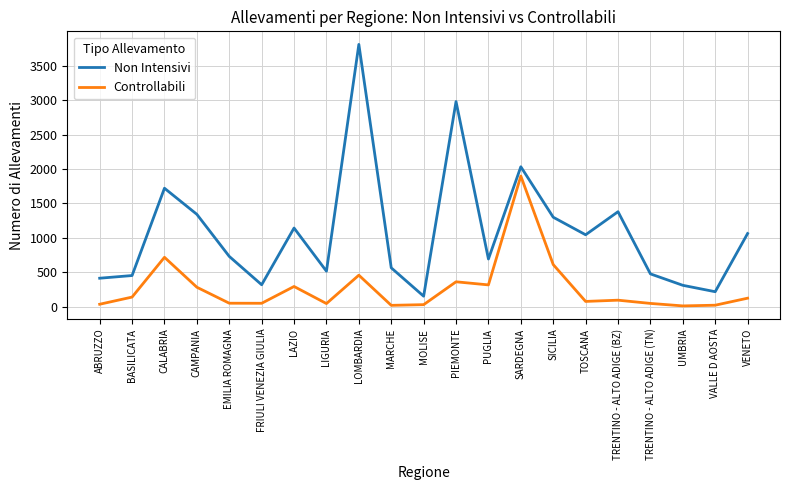

Where is Non Intensivi nearest to the value 1981?

SARDEGNA